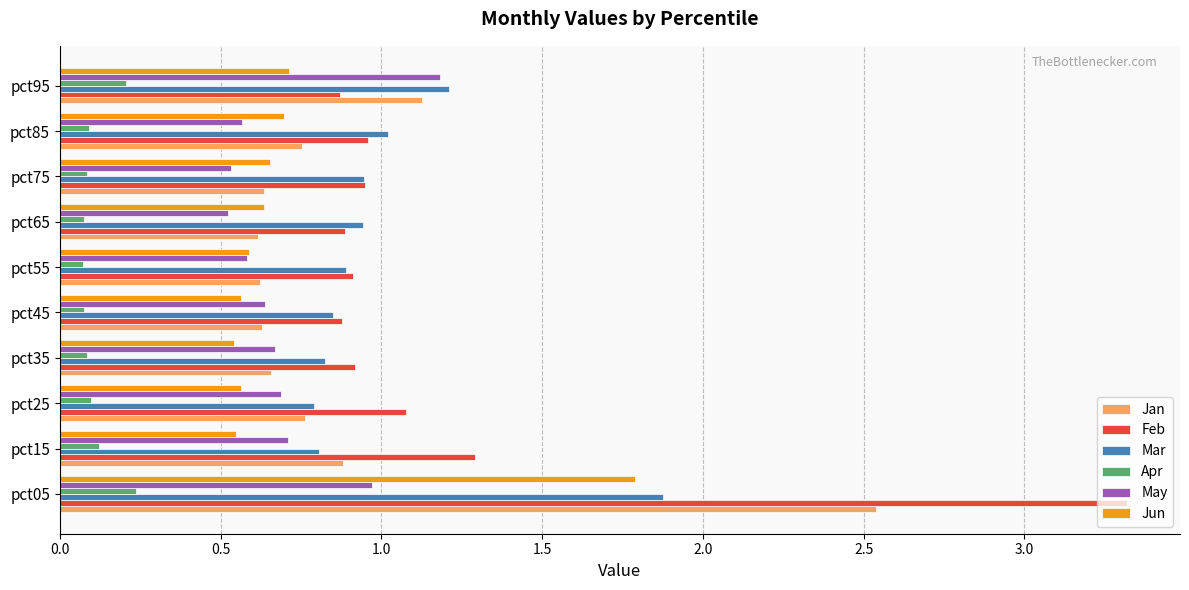

Count the Jun values in the range 0 to 1.

9